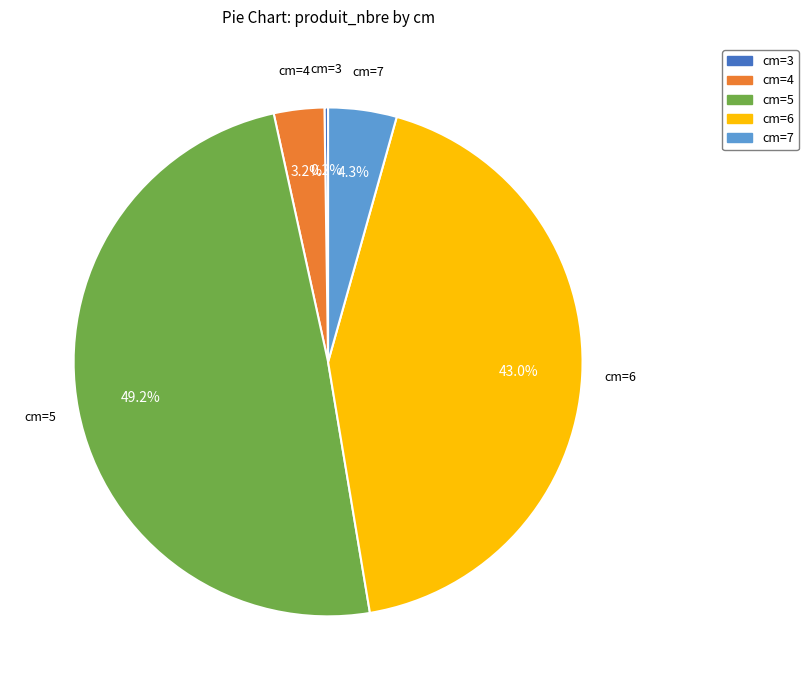

Does any single category account for the majority?

No